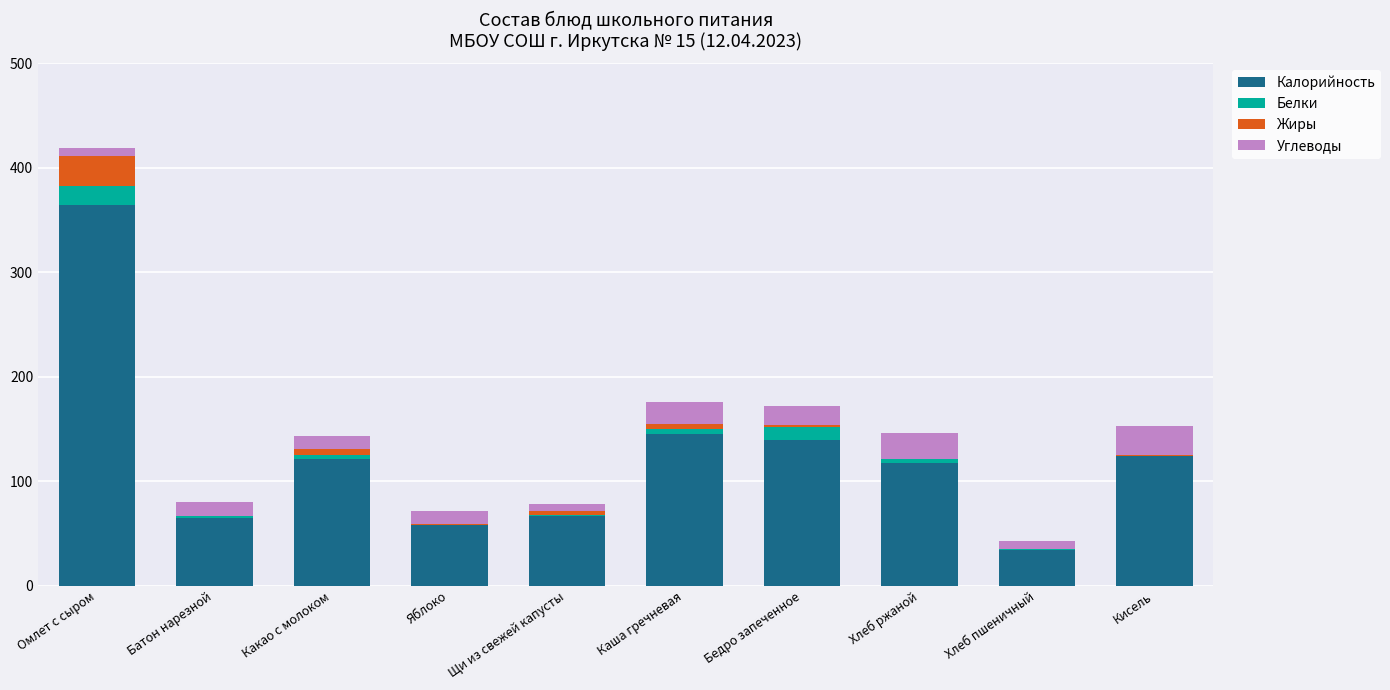

What are all the series names shown in the legend?

Калорийность, Белки, Жиры, Углеводы